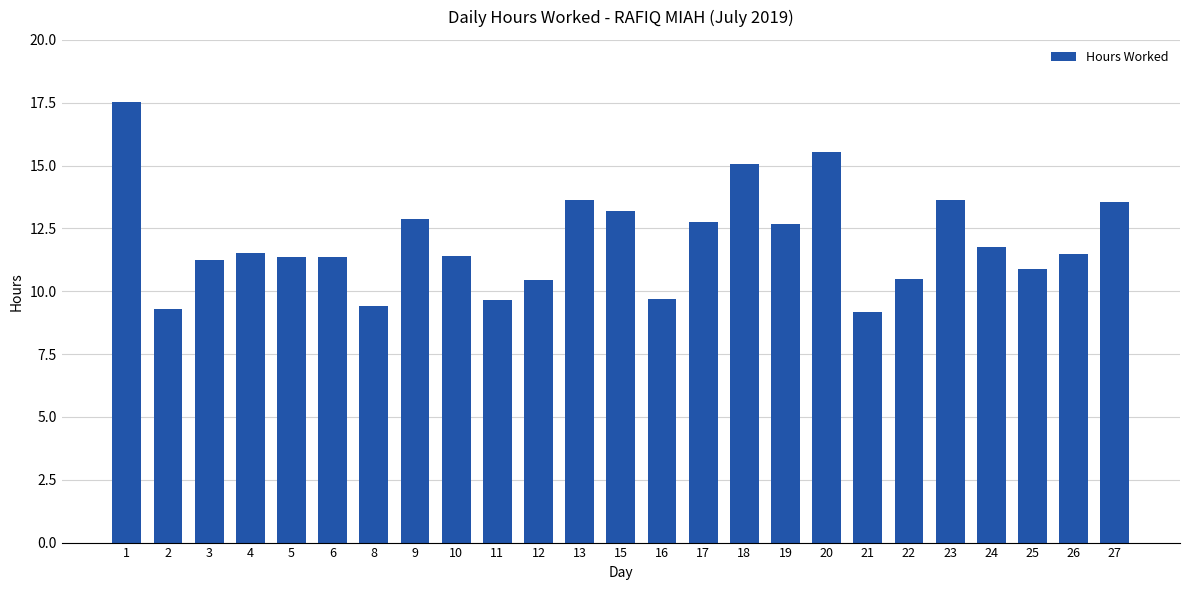

What is the average value?

12.0